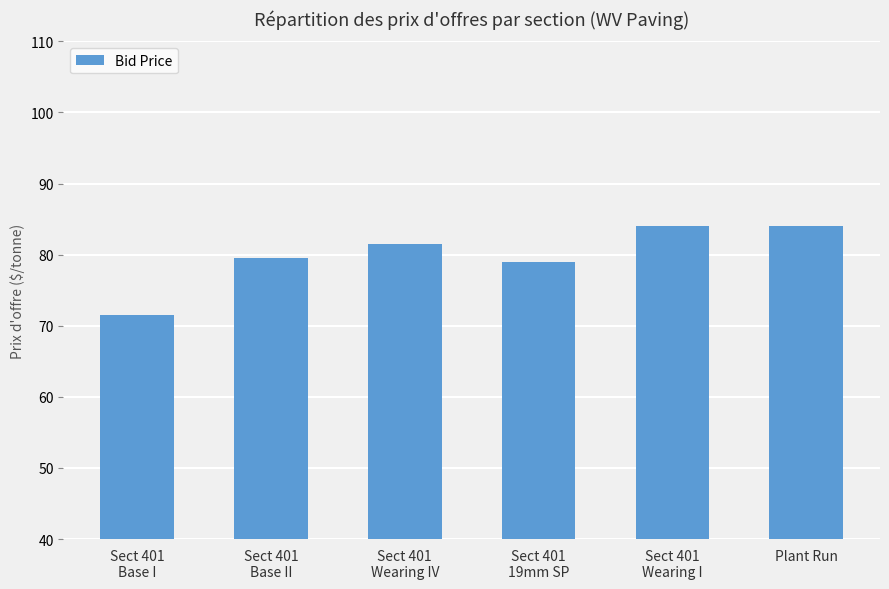

What is the difference between the values at Sect 401
Base I and Sect 401
Wearing IV?

10.0